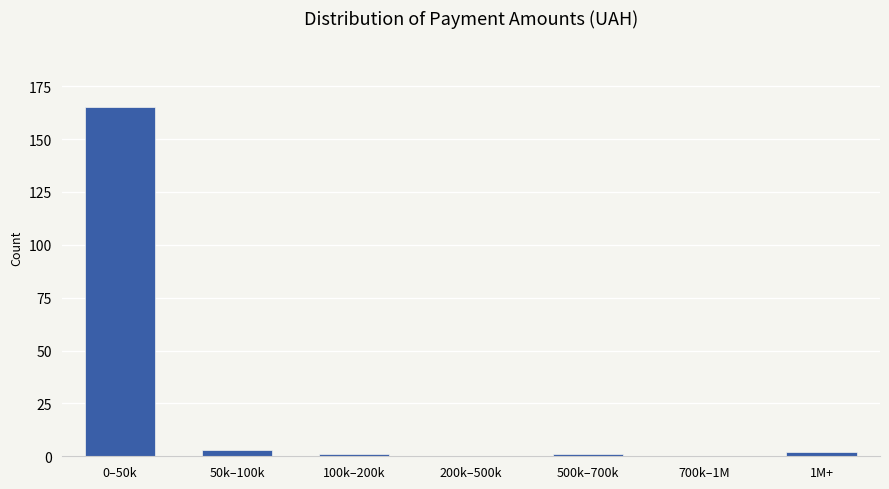

Reading left to right, transcribe all the data shown in this chart.

0–50k=165	50k–100k=3	100k–200k=1	200k–500k=0	500k–700k=1	700k–1M=0	1M+=2